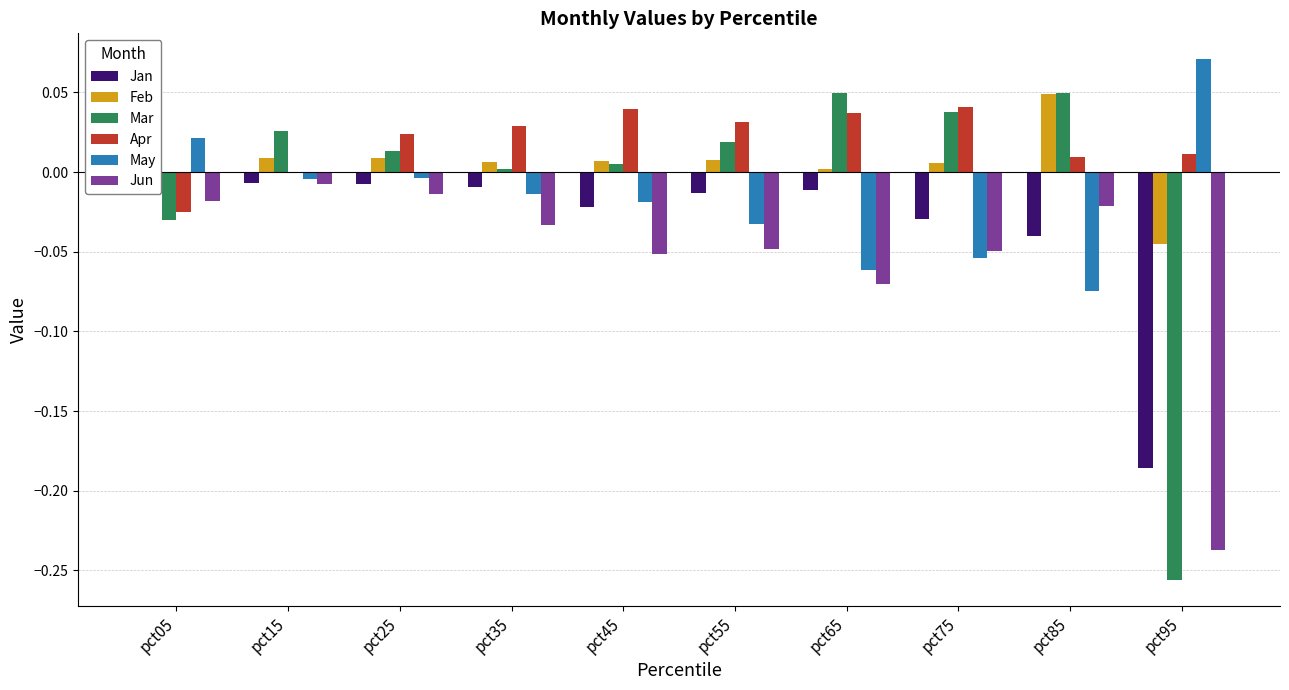

What is the sum of all Jun values?

-0.6